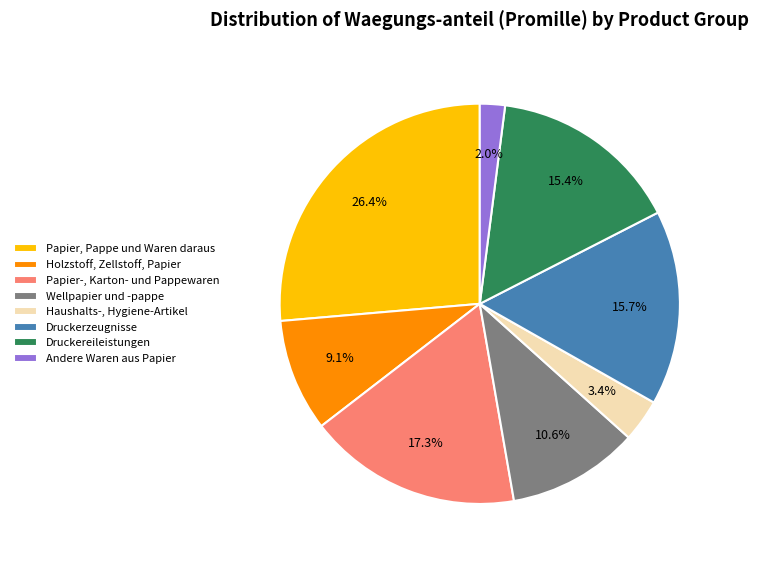

Is Druckereileistungen the majority of the pie?

No